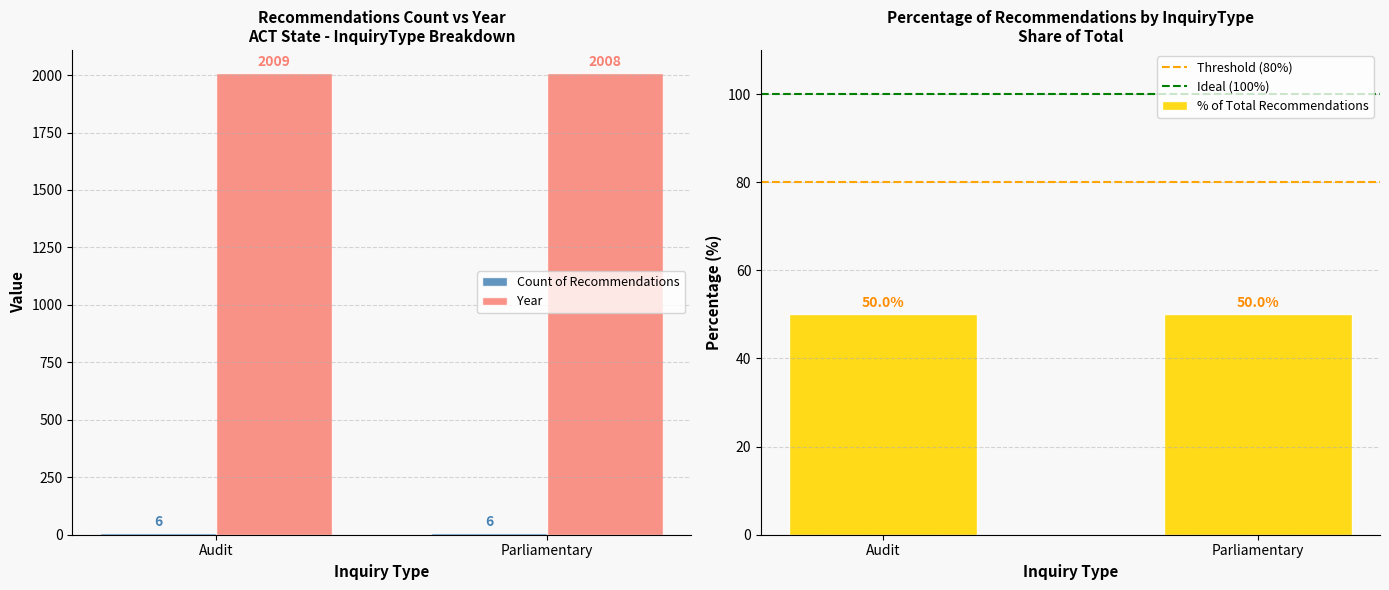

What is the label of the 1st bar from the right?

Parliamentary